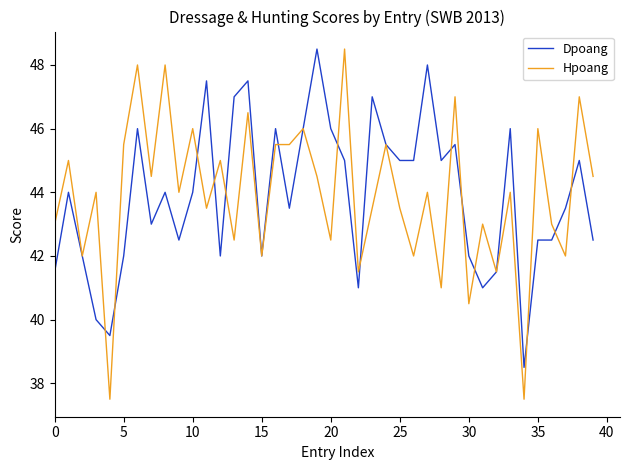

Which series has the largest range (max minus min)?

Hpoang